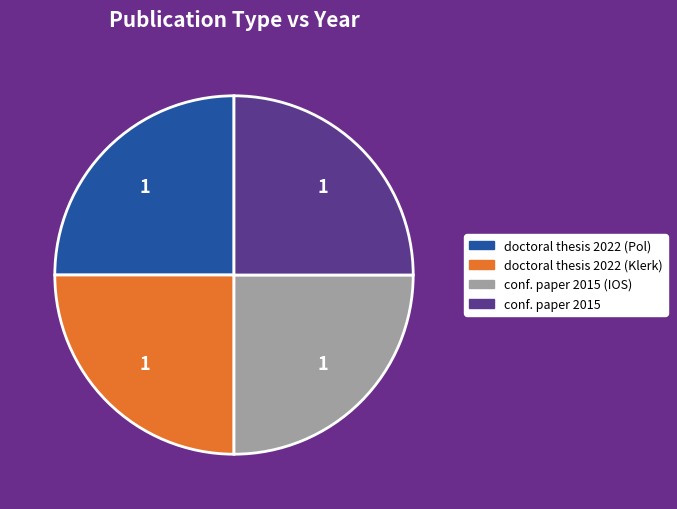

Approximately how many times larger is the value at doctoral thesis 2022 (Pol) compared to doctoral thesis 2022 (Klerk)?

1.0